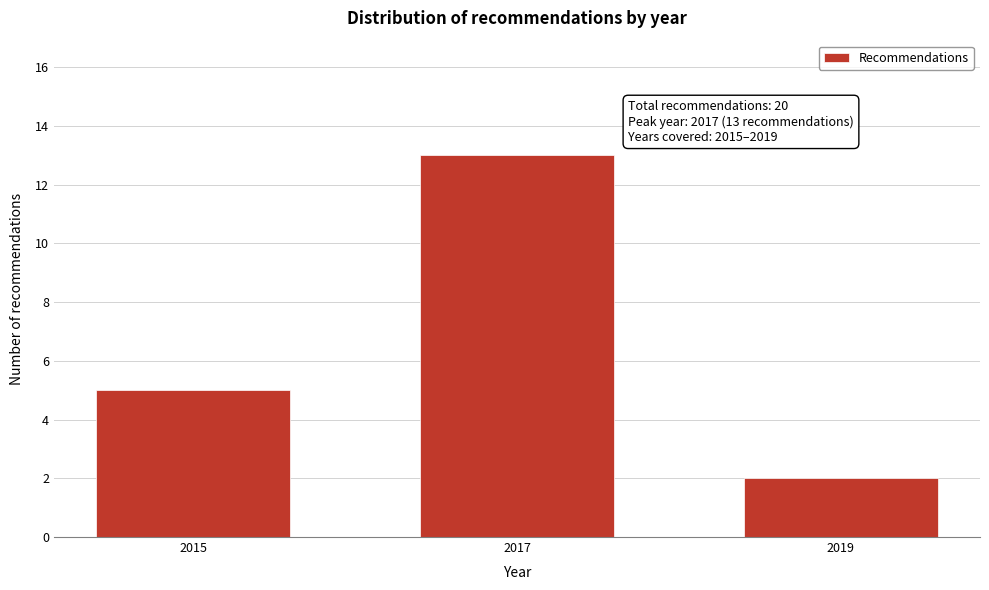

Reading right to left, extract all data points from this chart.

2	13	5